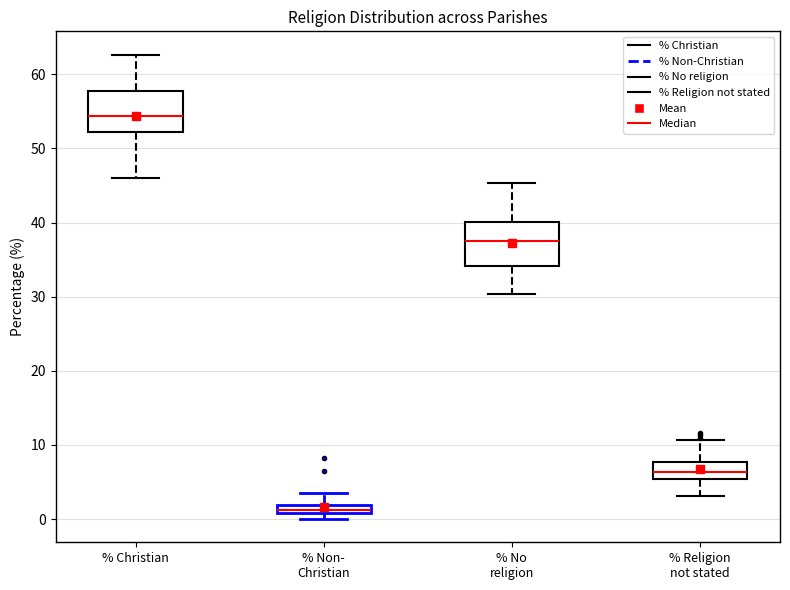

Where is the upper edge of the box for % Religion not stated on the y-axis? The values are not printed on the chart, so give them approximately, as read against the axis.

8